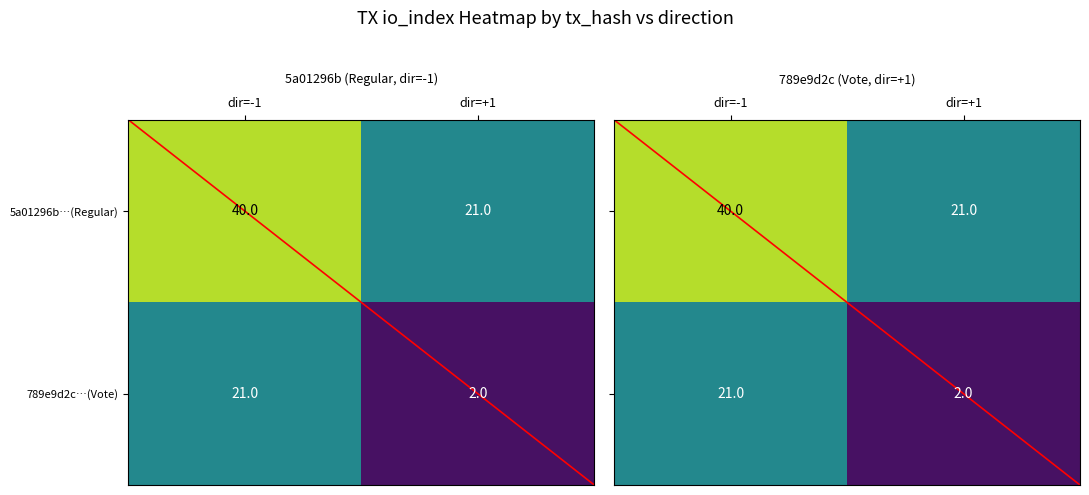

What is the total value across all series at dir=+1?

23